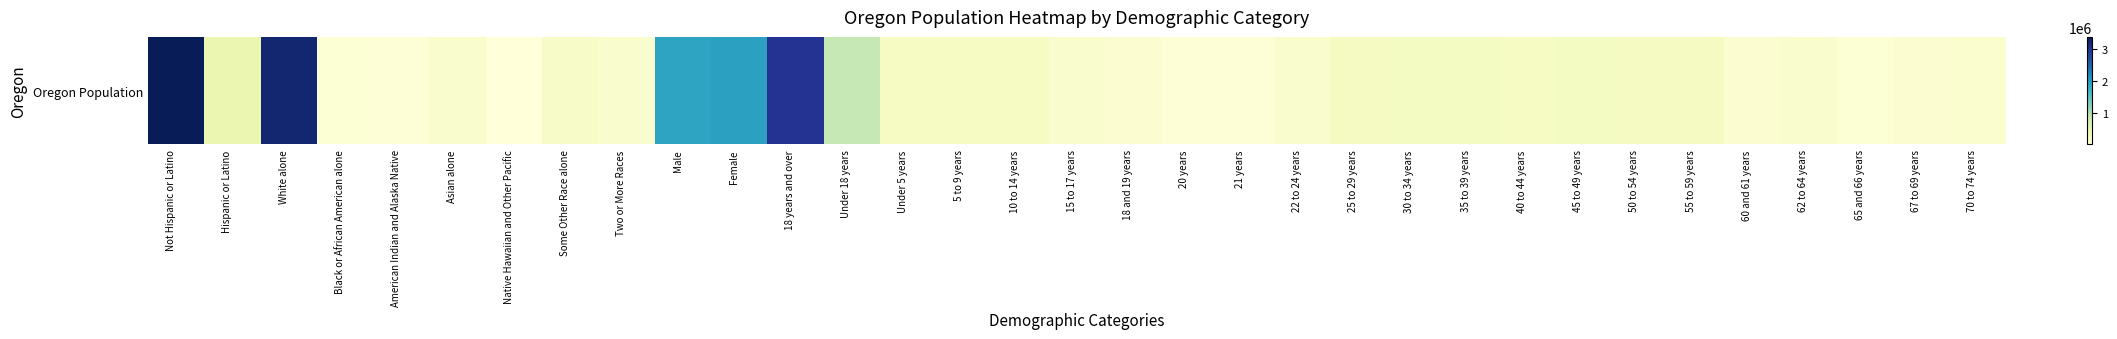

Where does the data first go above 237214?

Not Hispanic or Latino